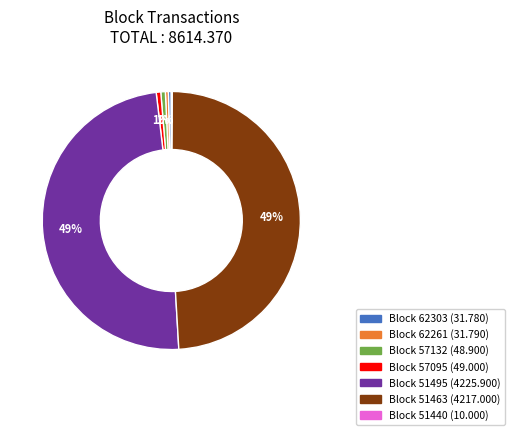

To the nearest percent, what is the average slice percentage?

14%